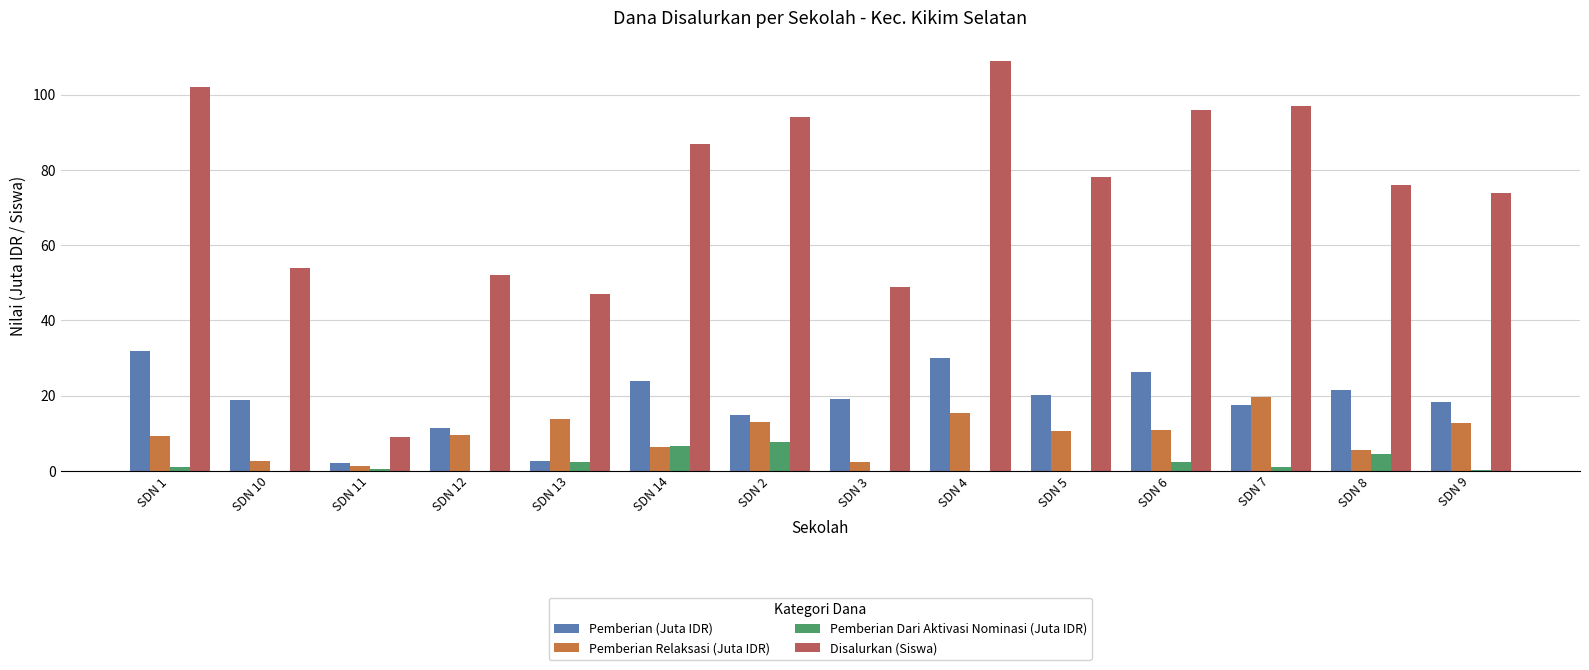

What is the sum of all Pemberian Dari Aktivasi Nominasi (Juta IDR) values?

25.9